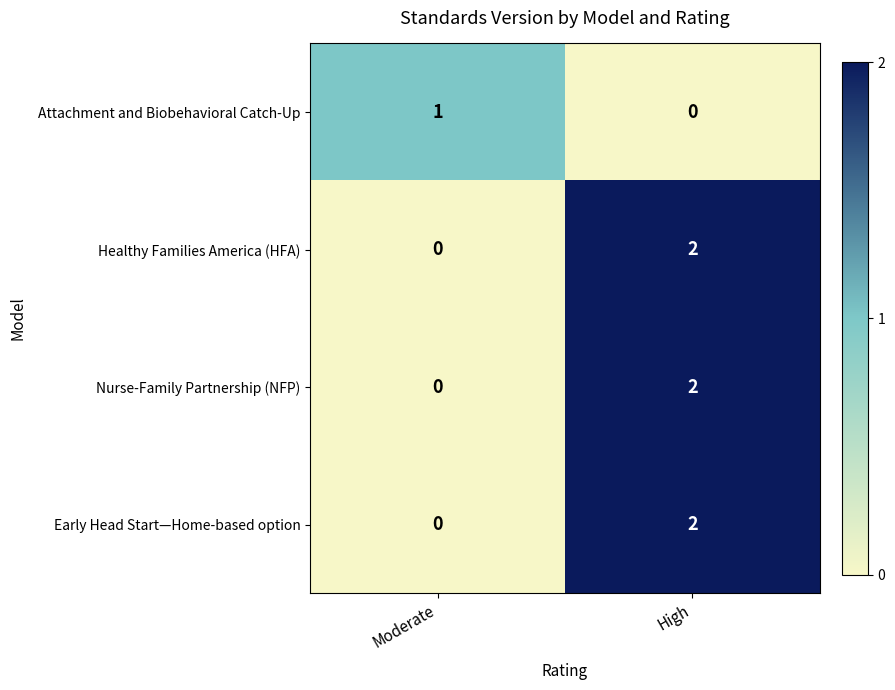

List the labels in order of Early Head Start—Home-based option value, smallest first.

Moderate, High